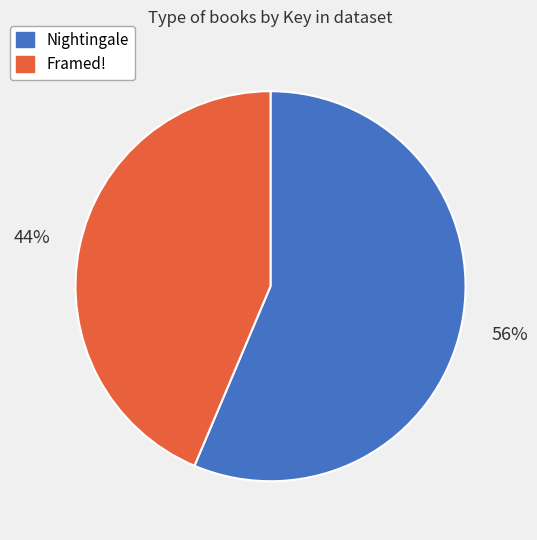

Is there any slice that represents more than half of the pie?

Yes